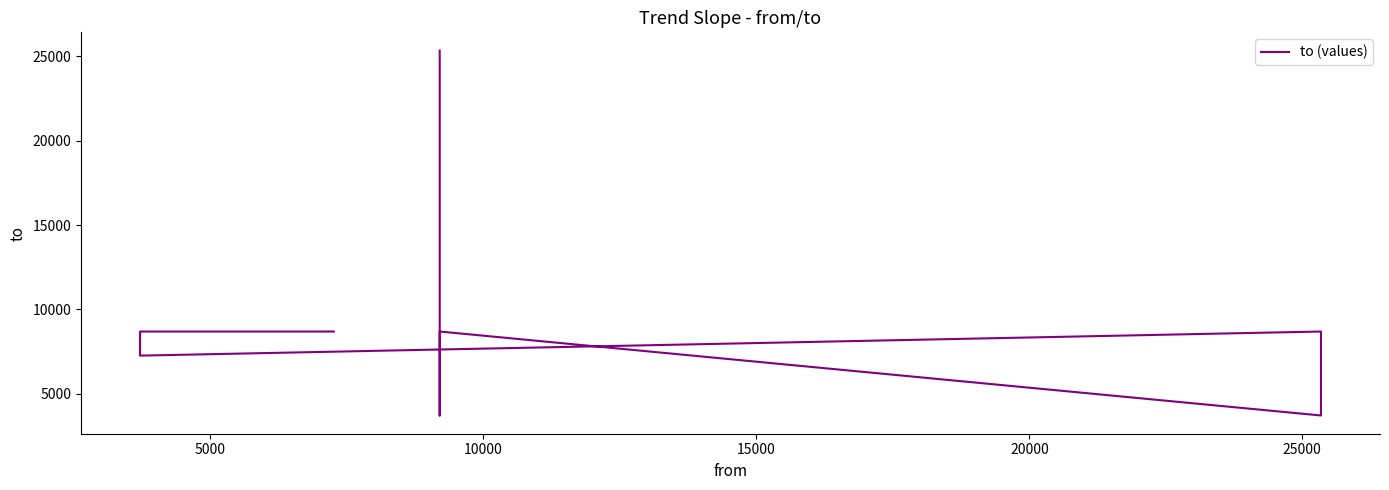

The chart shows a value of 3710 at 25000. True or false?

True